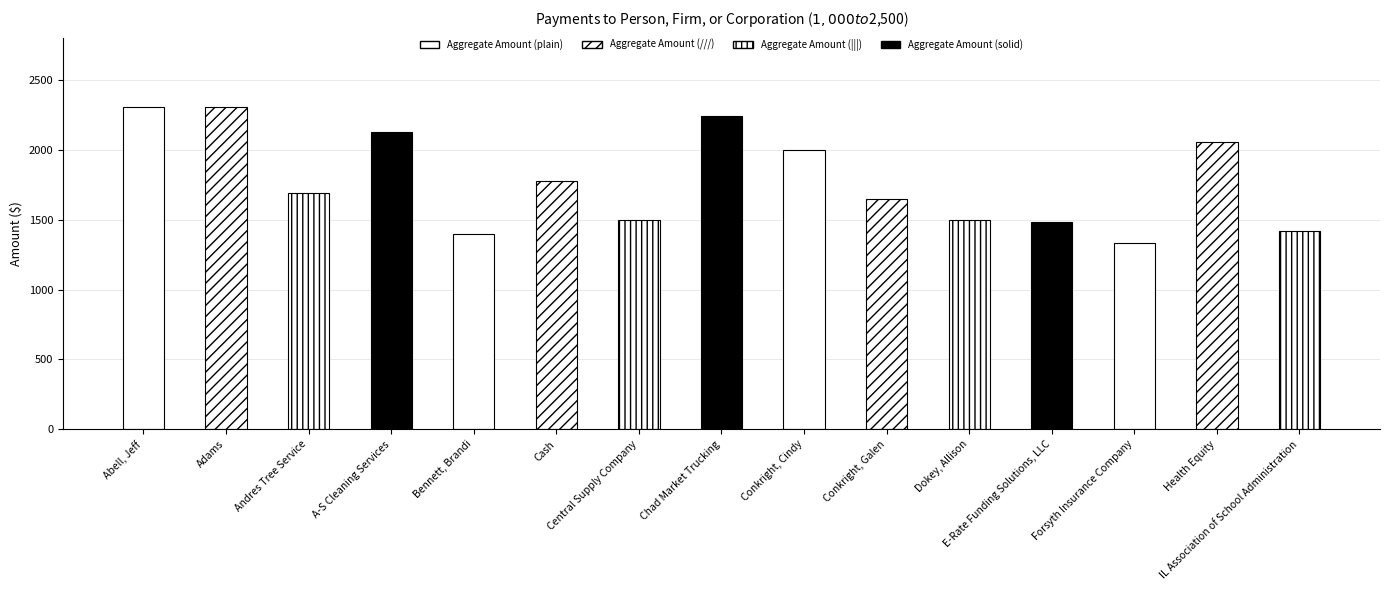

What is the greatest value displayed?

2306.3